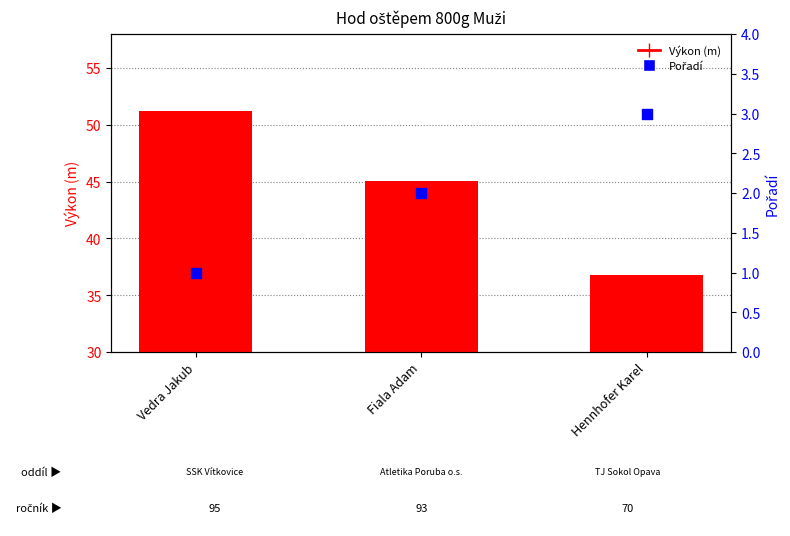

At how many categories does at least one series exceed 15?

3